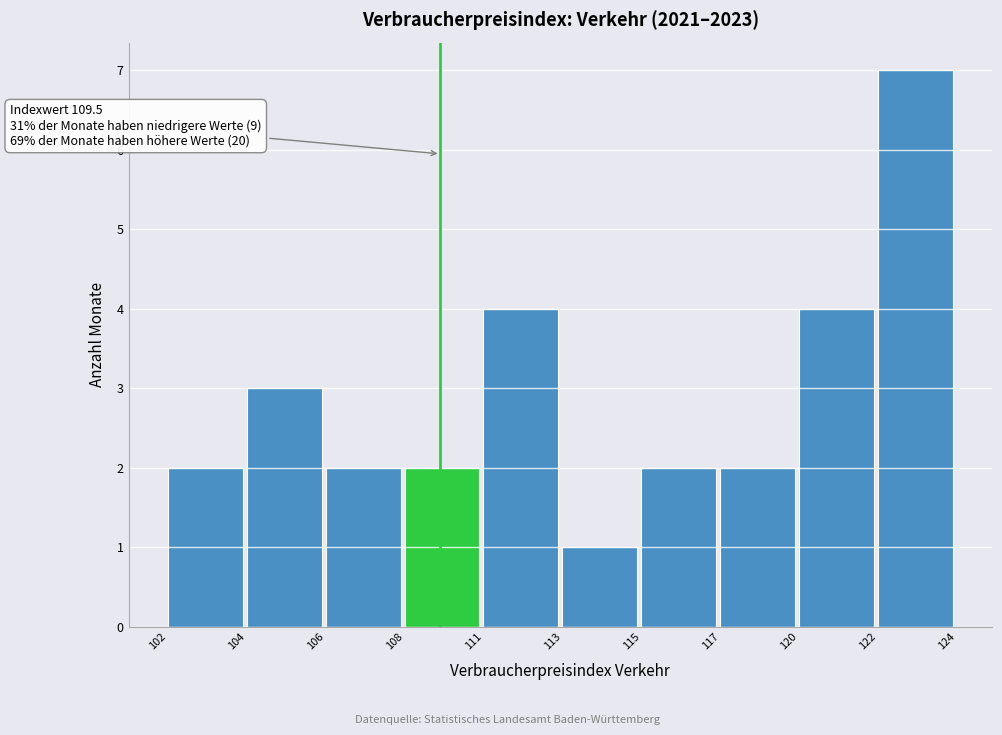

Reading left to right, transcribe all the data shown in this chart.

2	3	2	2	4	1	2	2	4	7